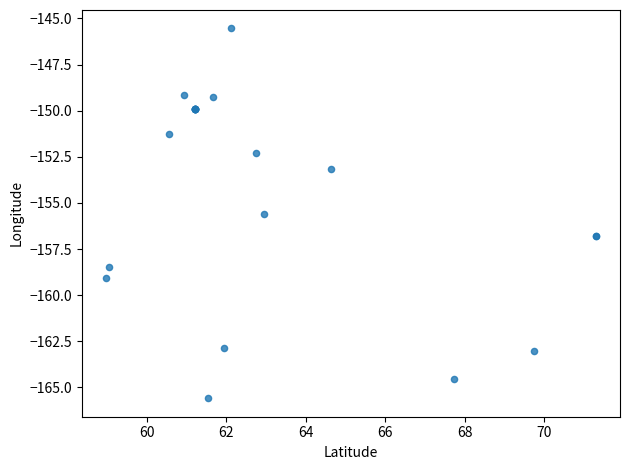

What Y value in the scatter plot is closest to -155?

-155.6